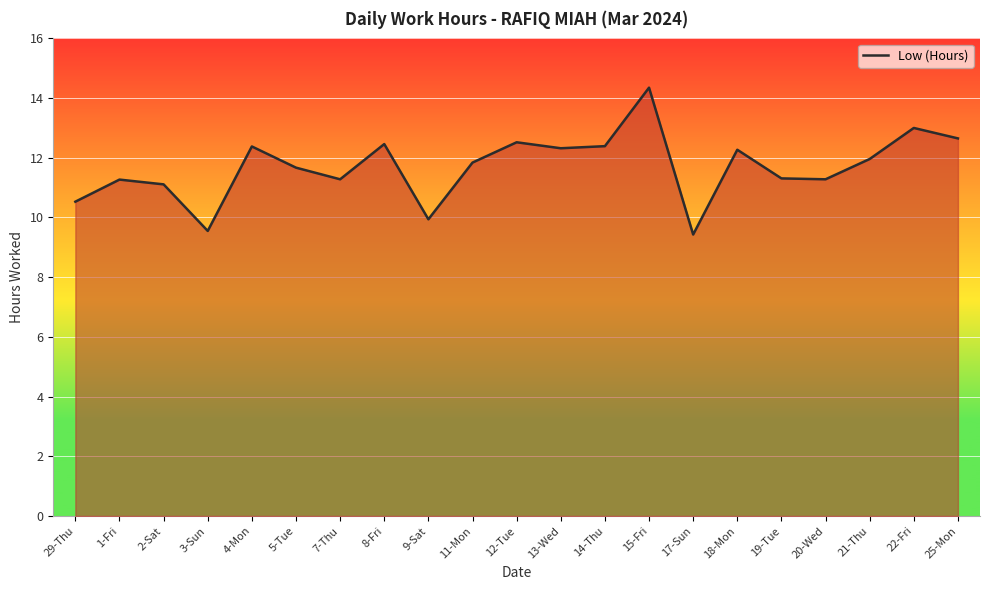

What is the sum of all values?

245.5